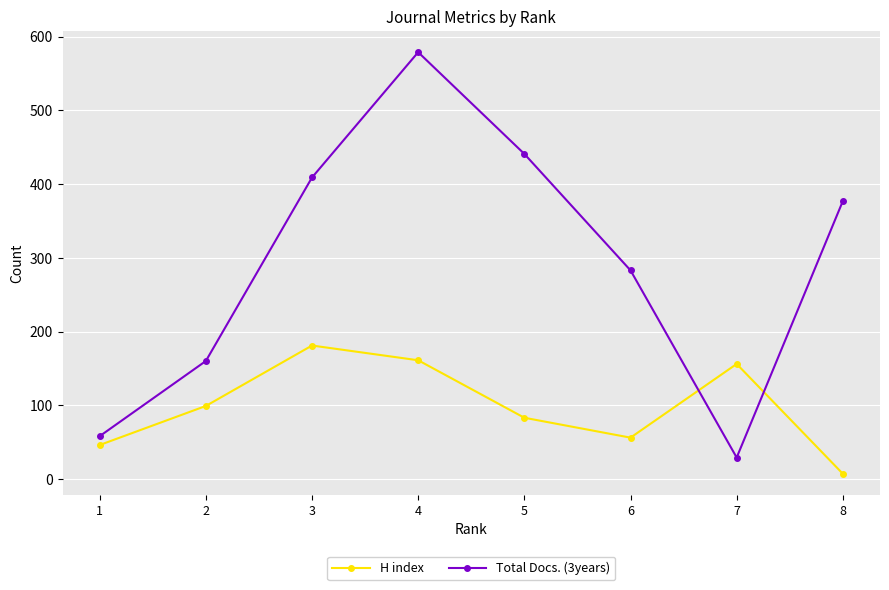

Which series has the largest total across all categories?

Total Docs. (3years)